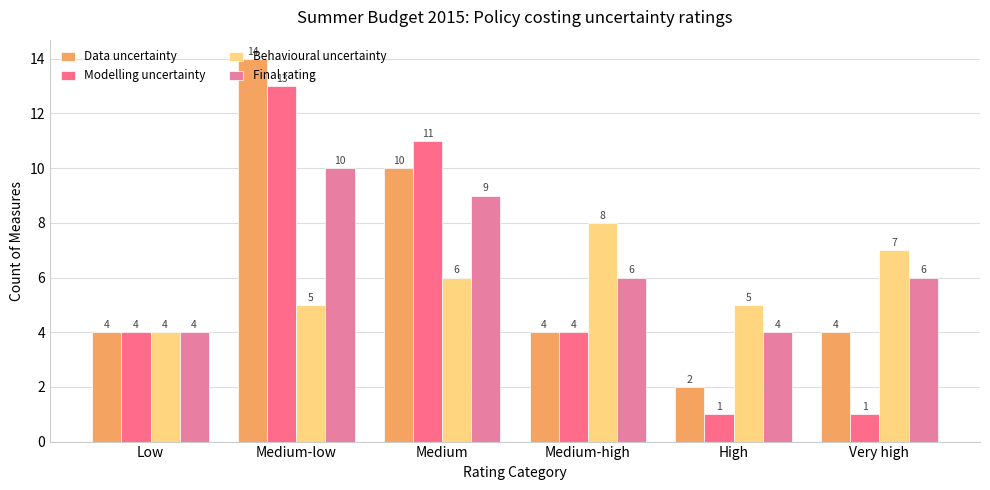

Reading right to left, list all the values displayed in this chart.

Data uncertainty: 4	2	4	10	14	4
Modelling uncertainty: 1	1	4	11	13	4
Behavioural uncertainty: 7	5	8	6	5	4
Final rating: 6	4	6	9	10	4